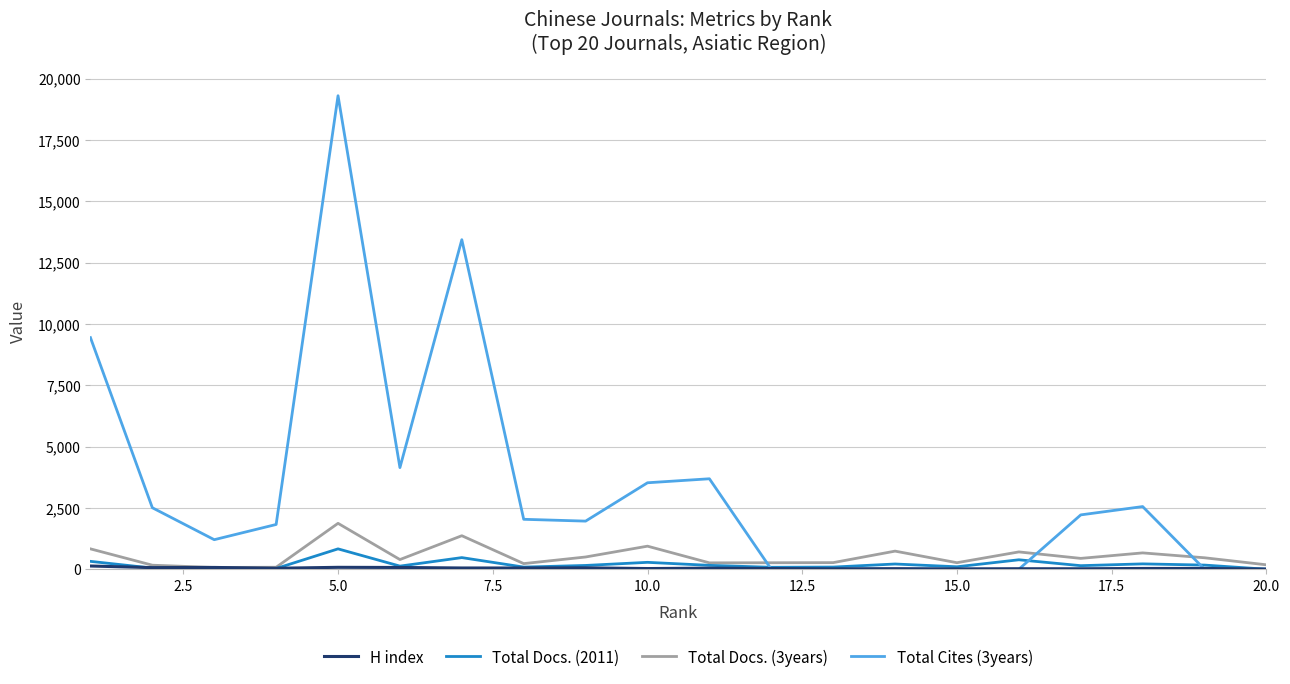

Is this an area chart (filled region under the line)?

No